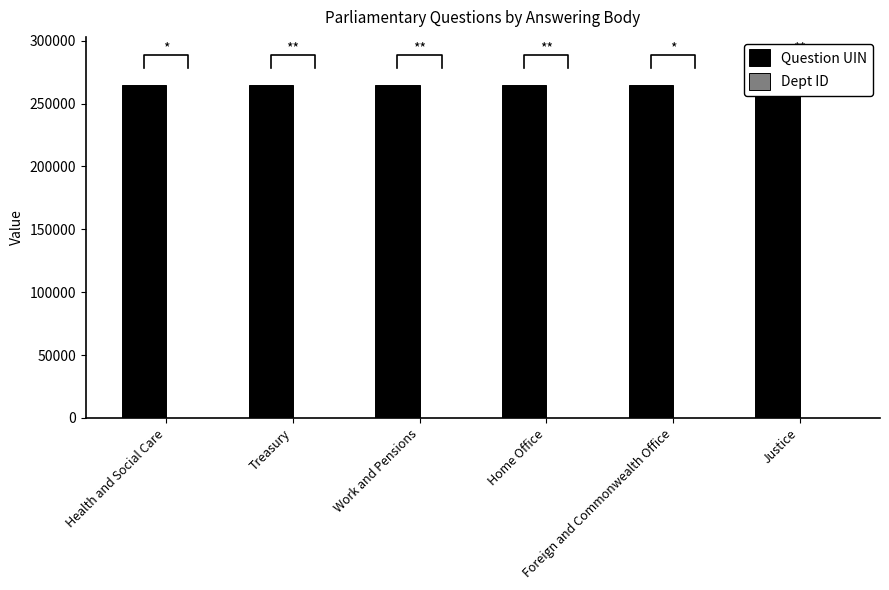

Reading left to right, extract all data points from this chart.

Question UIN: Health and Social Care=264719	Treasury=264789	Work and Pensions=264779	Home Office=264783	Foreign and Commonwealth Office=264792	Justice=264784
Dept ID: Health and Social Care=17	Treasury=14	Work and Pensions=29	Home Office=1	Foreign and Commonwealth Office=16	Justice=54